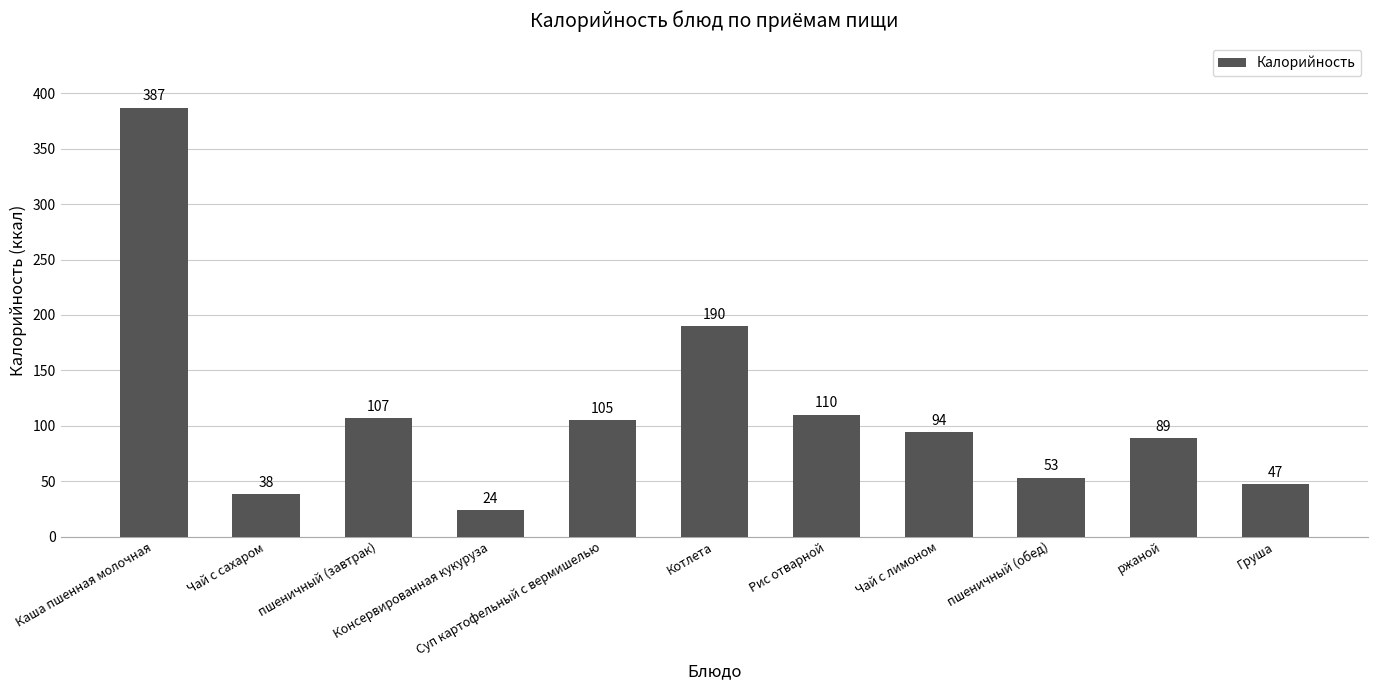

Is it true that the value at Чай с лимоном is 63?

False